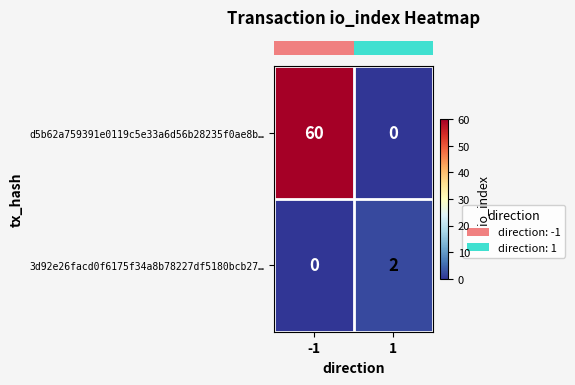

Which category has the highest value across all series?

-1